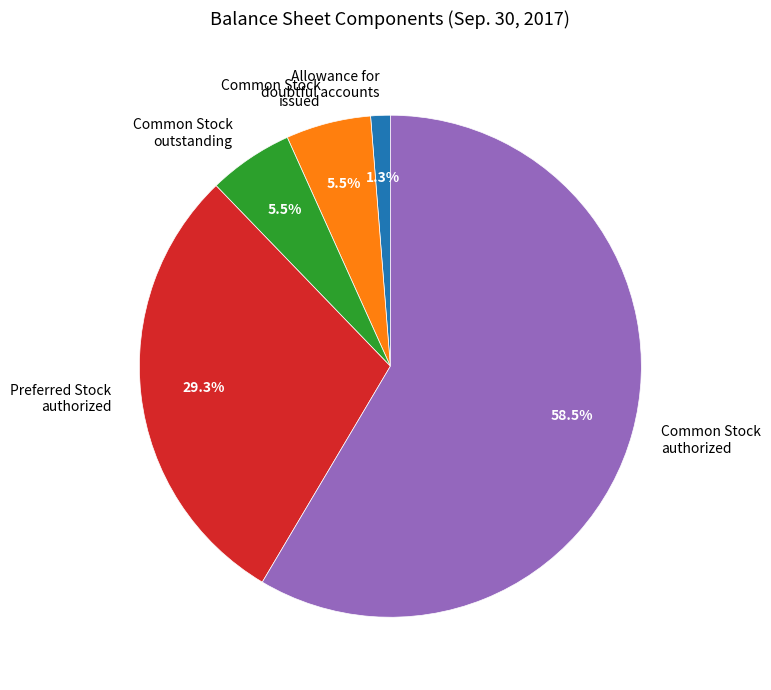

Does any single category account for the majority?

Yes